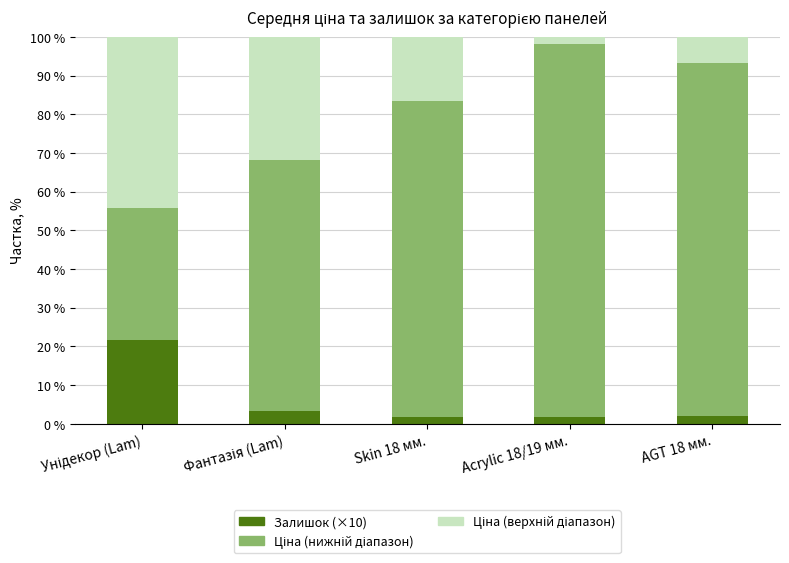

How many distinct data groups are displayed?

3